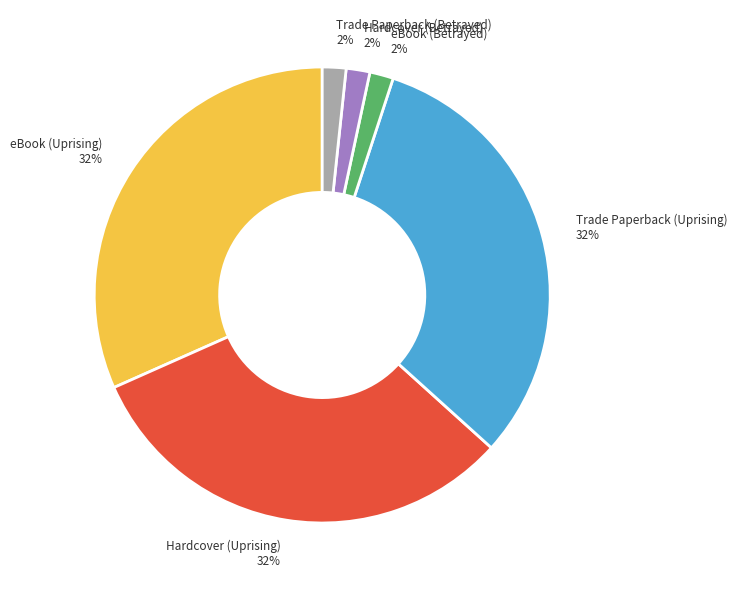

To the nearest percent, what is the average slice percentage?

17%